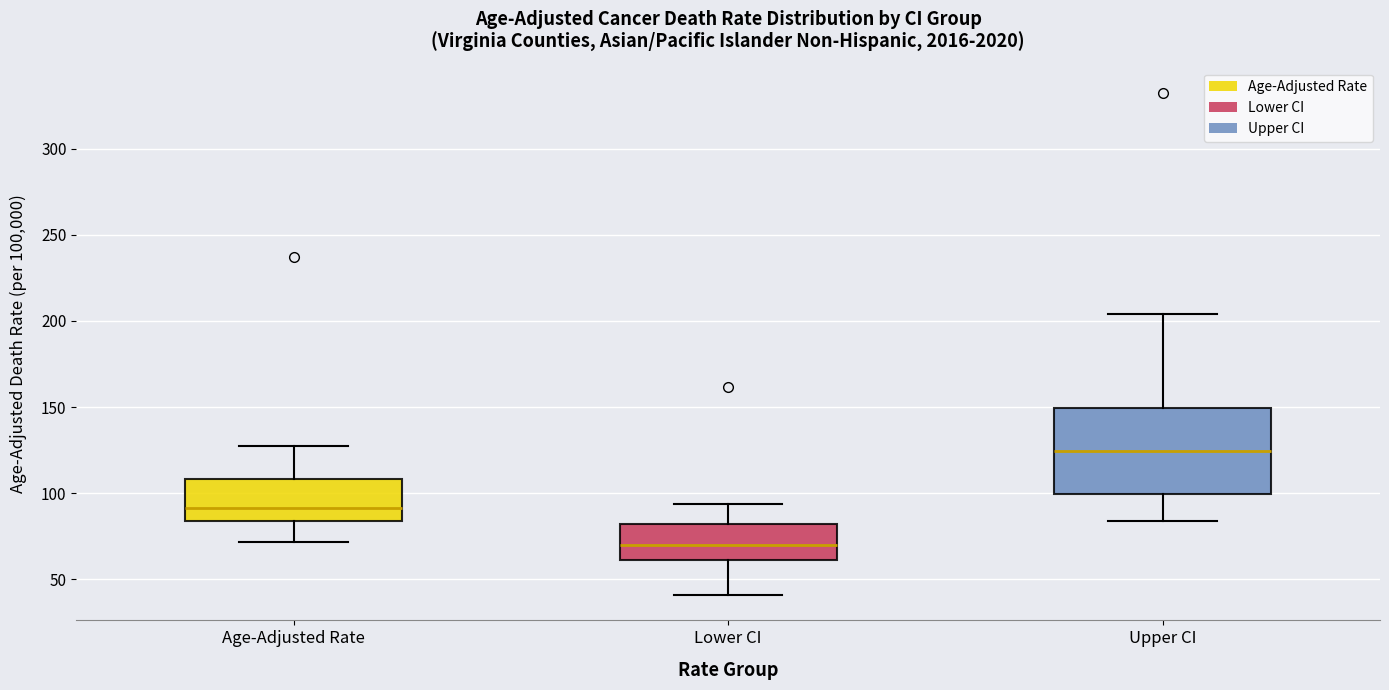

Which box's median line is the highest?

Upper CI